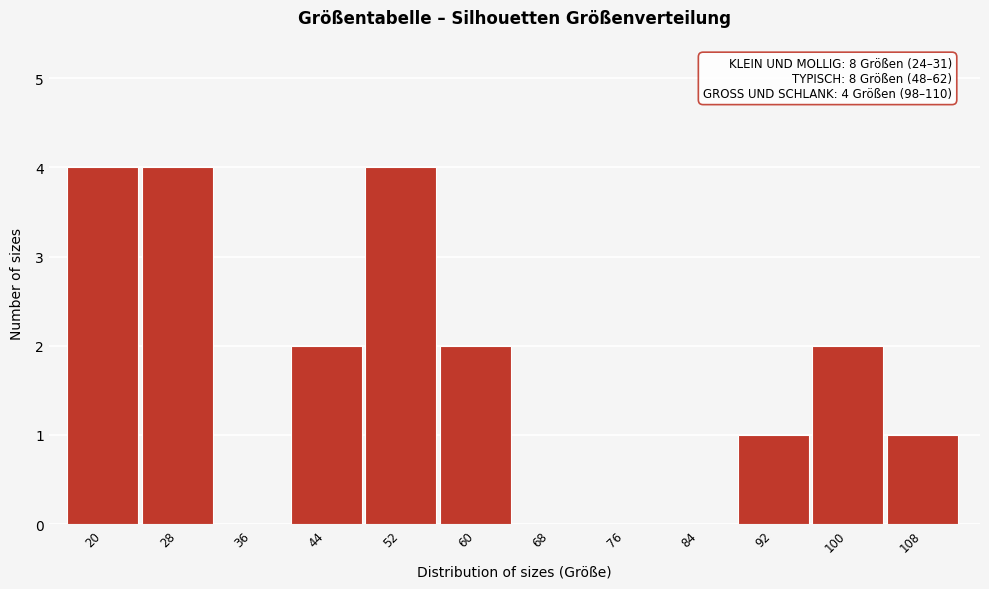

Reading left to right, transcribe all the data shown in this chart.

20=4	28=4	36=0	44=2	52=4	60=2	68=0	76=0	84=0	92=1	100=2	108=1